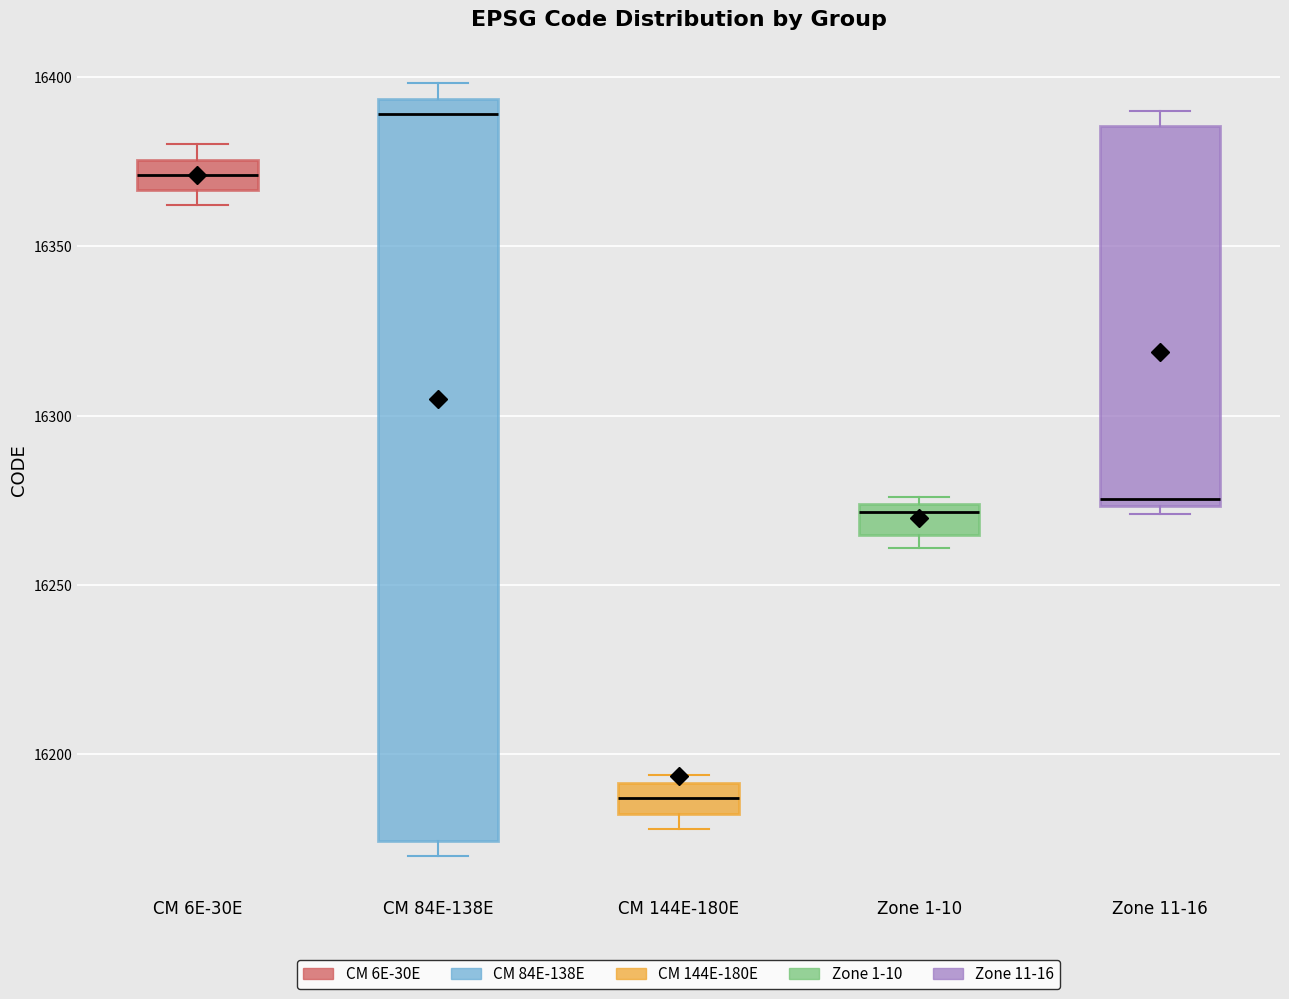

Which box's median line is the lowest?

CM 144E-180E